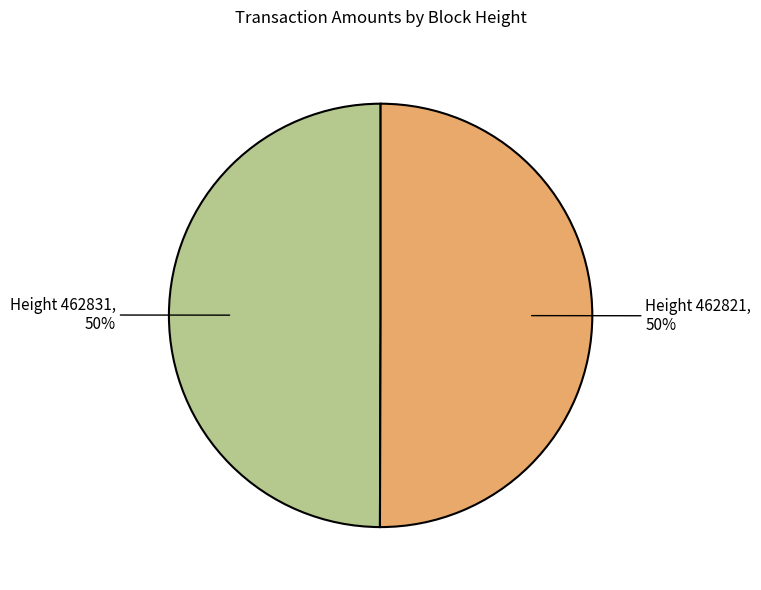

To the nearest percent, what is the average slice percentage?

50%